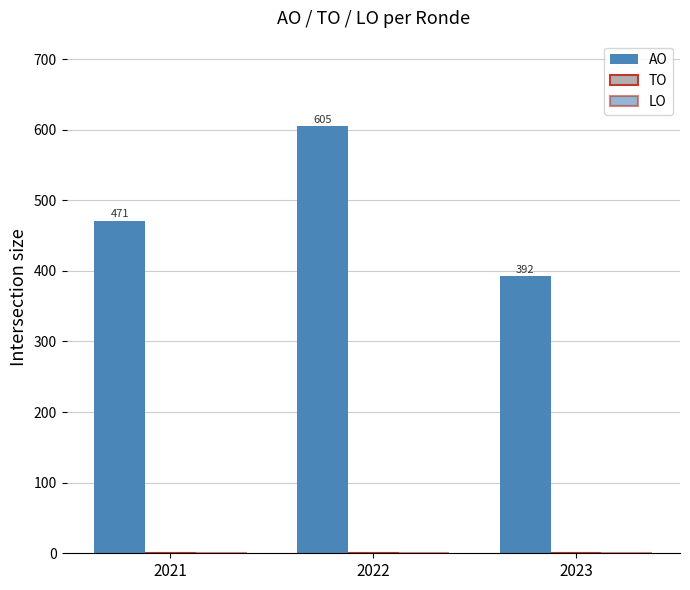

How many bars are there in total?

3